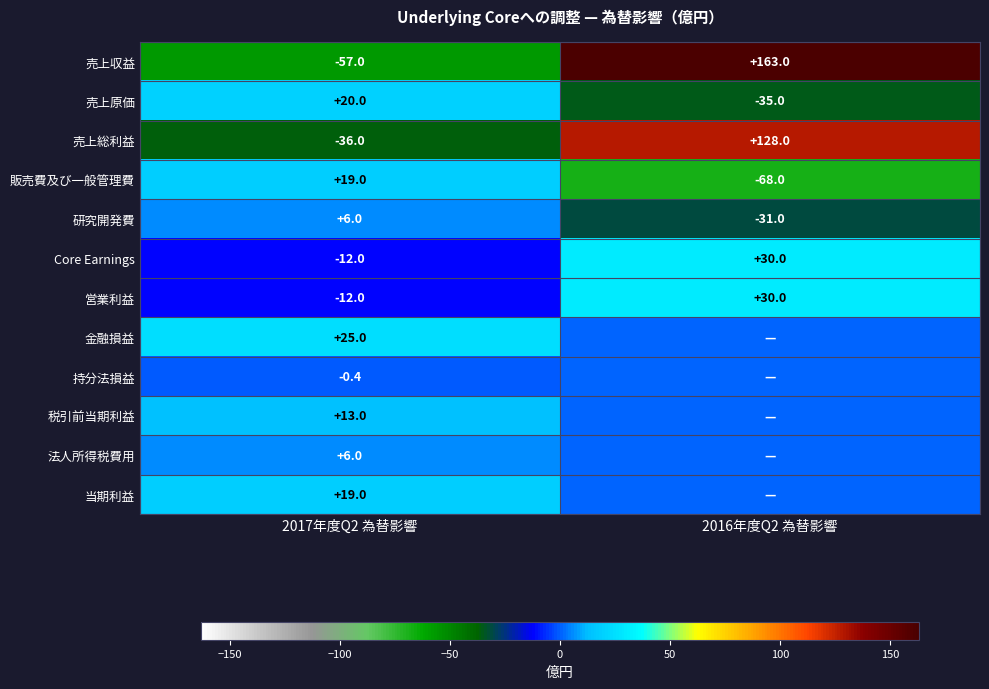

At which category is the sum across all series the highest?

2016年度Q2 為替影響